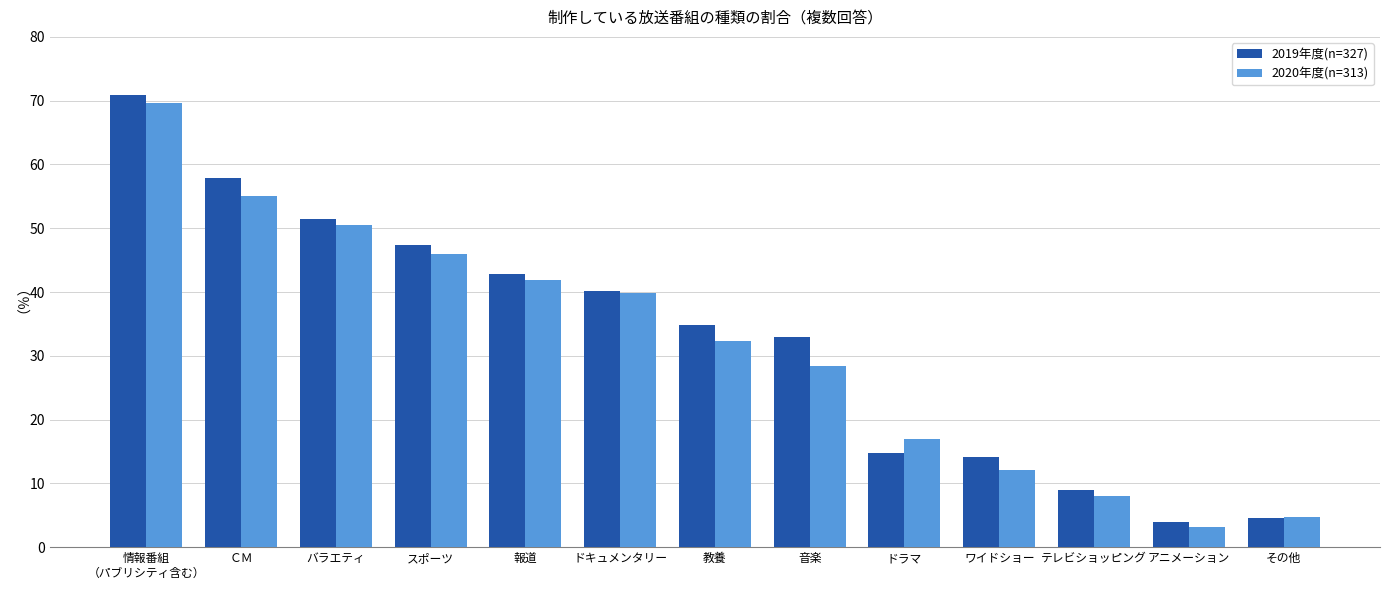

What position from the left is ドラマ?

9